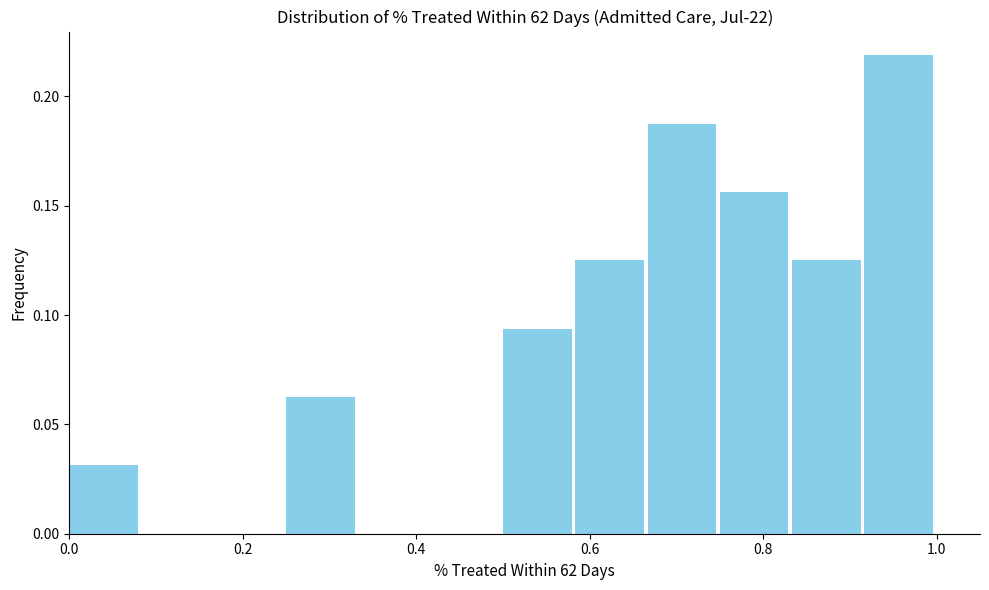

Which range on the x-axis has the tallest bar?

0.92 to 1.00